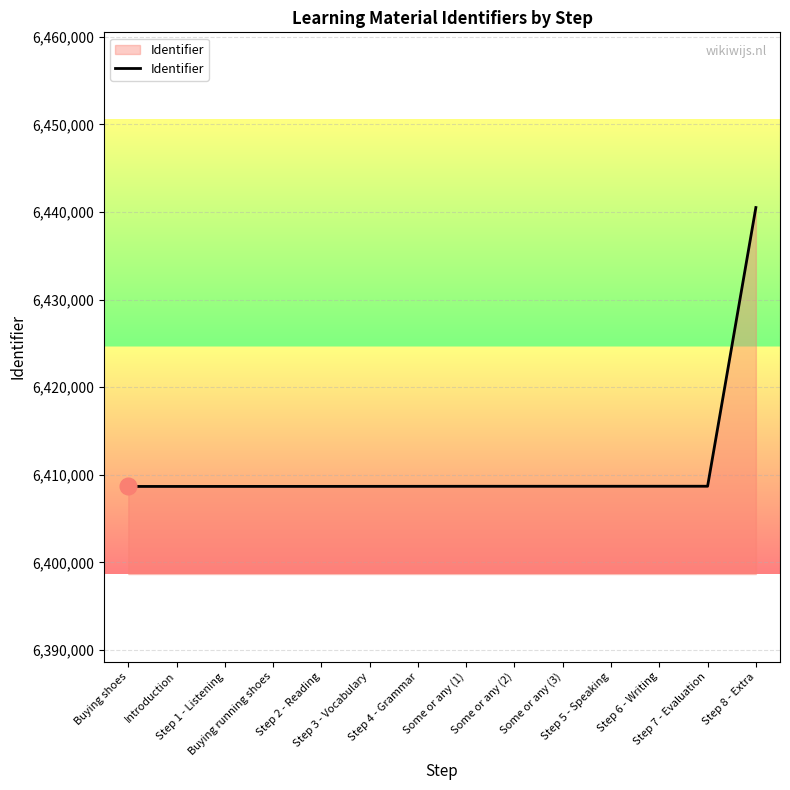

What is the smallest value displayed?

6408671